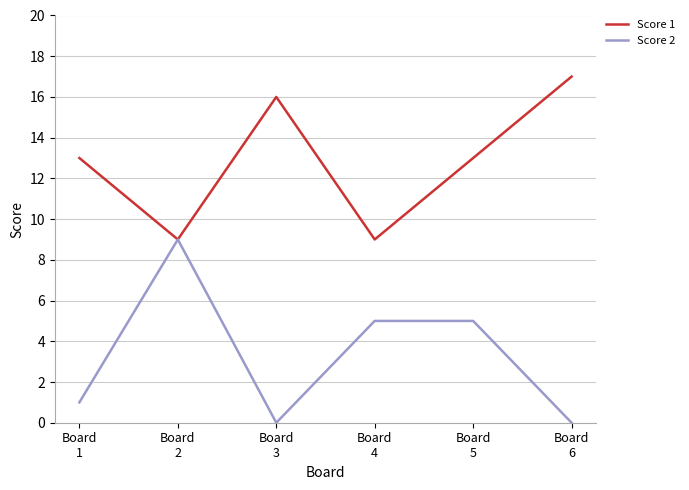

At Board
6, list the series in order from largest to smallest.

Score 1, Score 2